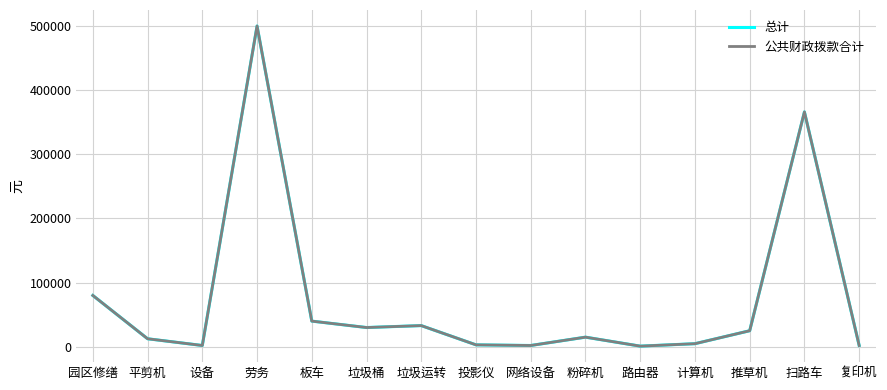

Is this an area chart (filled region under the line)?

No